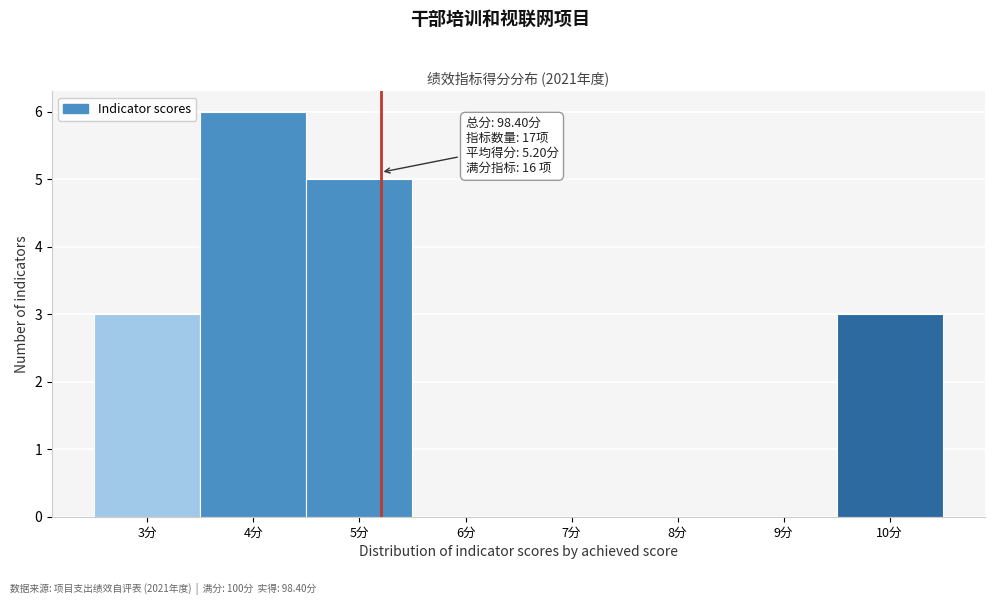

Over which range of the x-axis is the bar tallest?

3.5 to 4.5